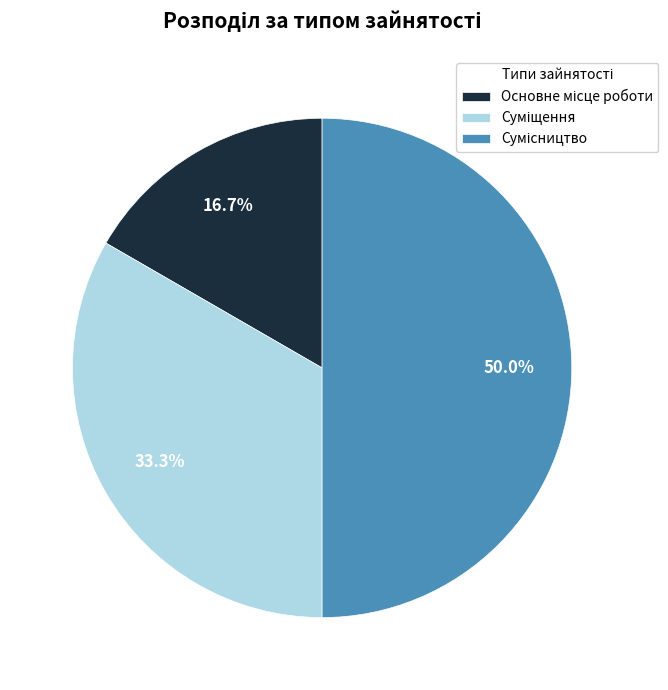

Is there a majority slice in this chart?

No